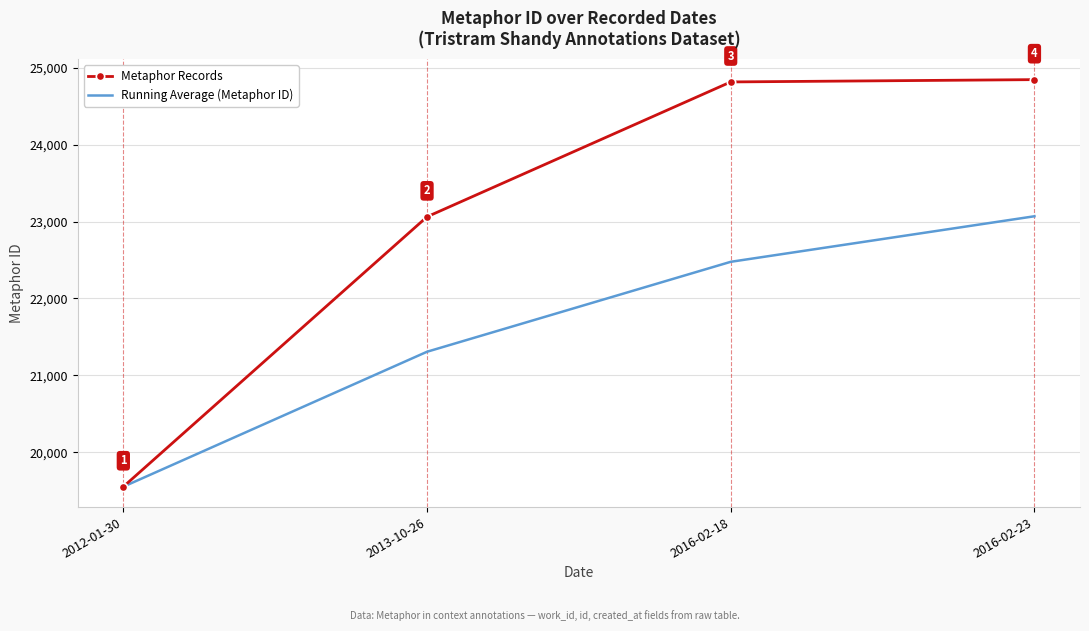

What is the highest value of the Metaphor Records series?

24848.0